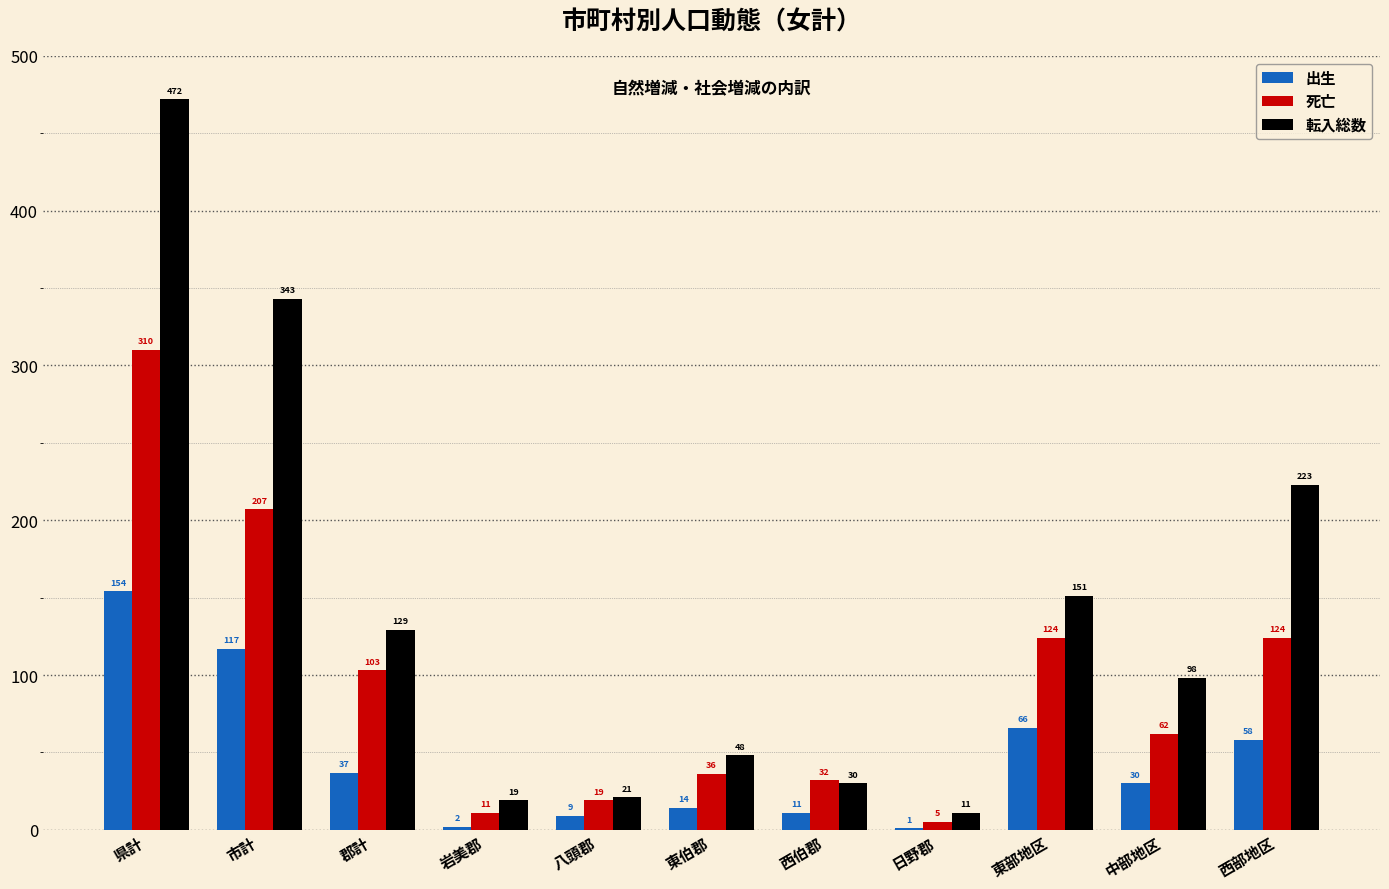

Is the value of 死亡 at 郡計 greater than the value of 転入総数 at 西伯郡?

Yes